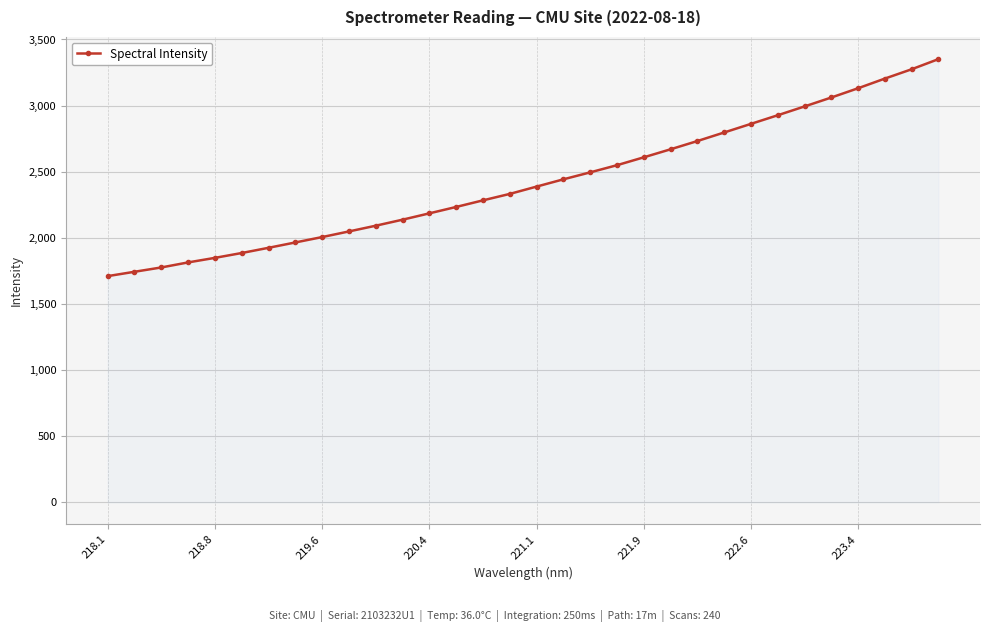

Reading left to right, what are all the values shown in this chart?

1710.5	1743.4	1776.1	1814.3	1848.7	1885.4	1924.8	1965.3	2006.1	2048.7	2092.1	2137.6	2185.6	2233.9	2283.9	2332.6	2387.9	2442.9	2495.5	2549.7	2609.3	2670.0	2732.3	2797.1	2862.2	2927.4	2993.9	3061.5	3131.5	3204.6	3275.1	3351.7